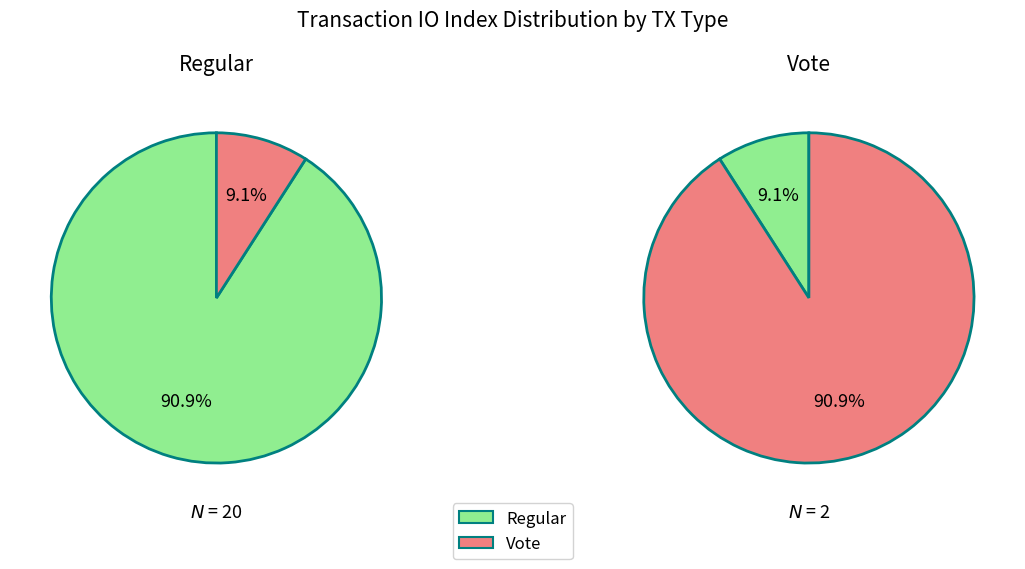

To the nearest percent, what is the combined percentage of io_index=20 and io_index=2?

100%